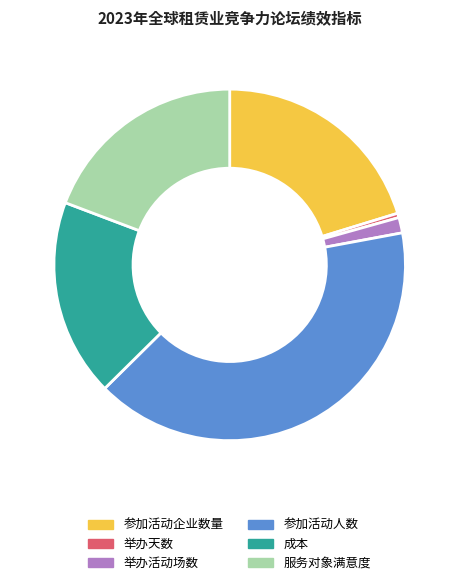

True or false: 举办天数 accounts for 9% of the total.

False